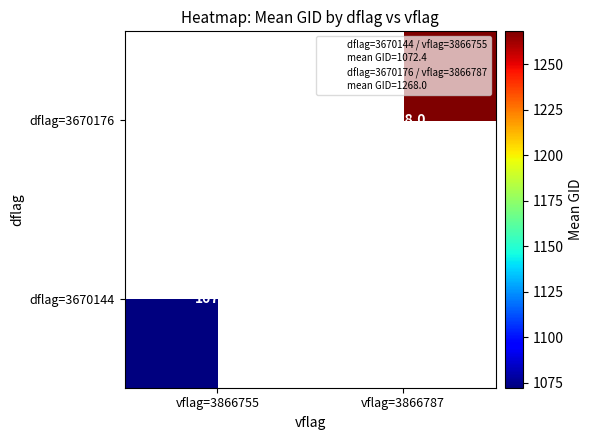

What is the greatest value displayed?

1268.0